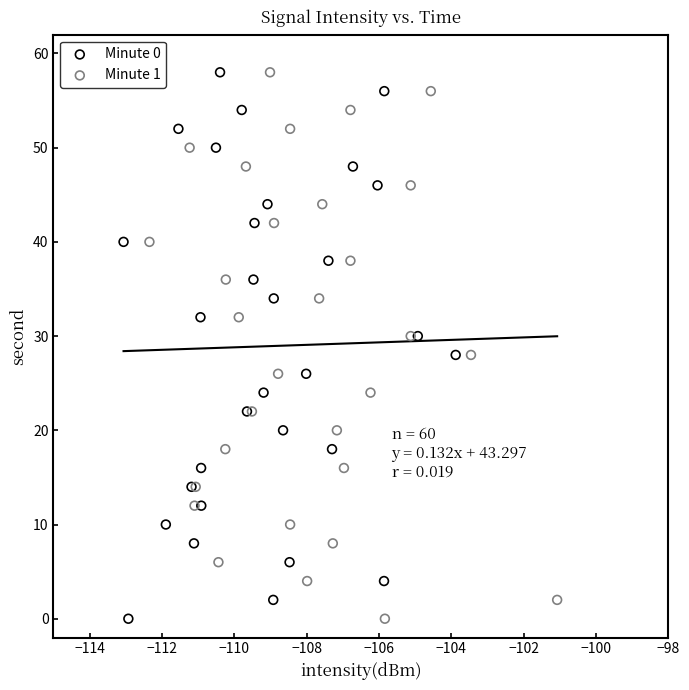

What are all the series names shown in the legend?

Minute 0, Minute 1